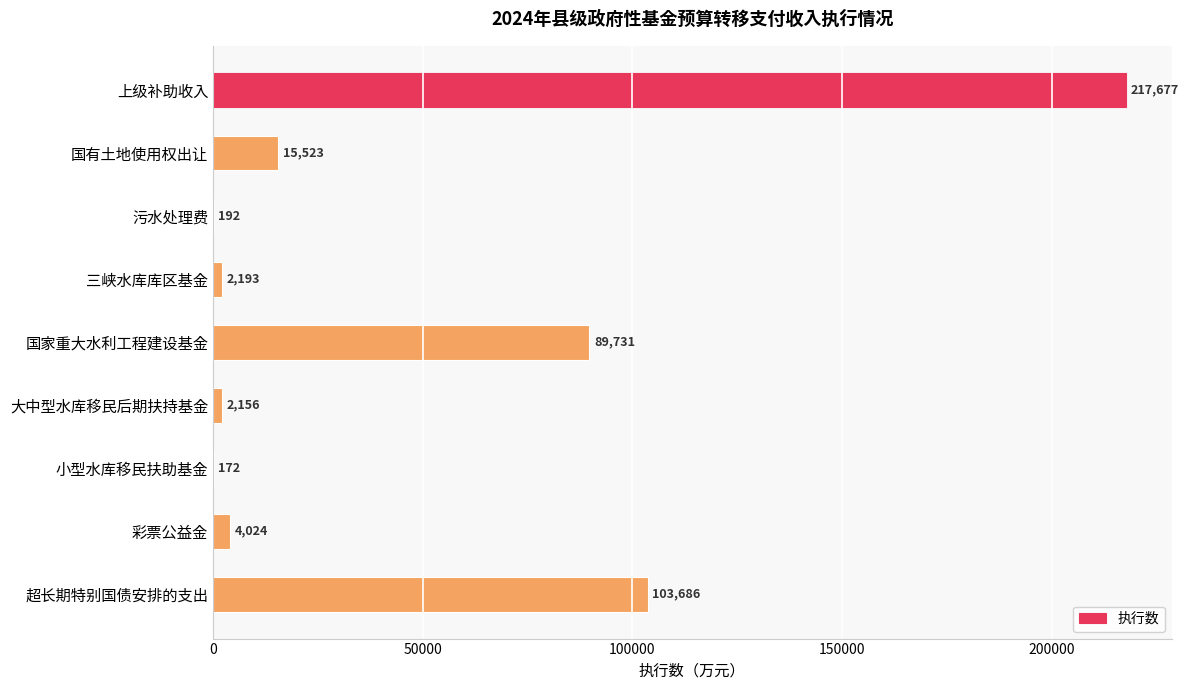

The chart shows a value of 347088 at 上级补助收入. True or false?

False